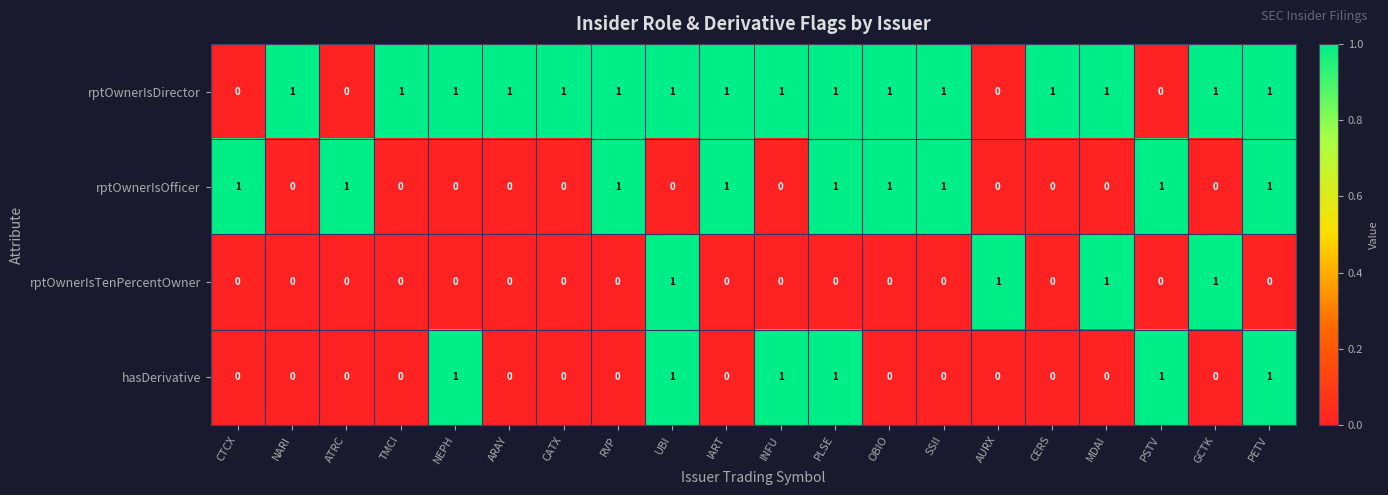

How many distinct data groups are displayed?

4